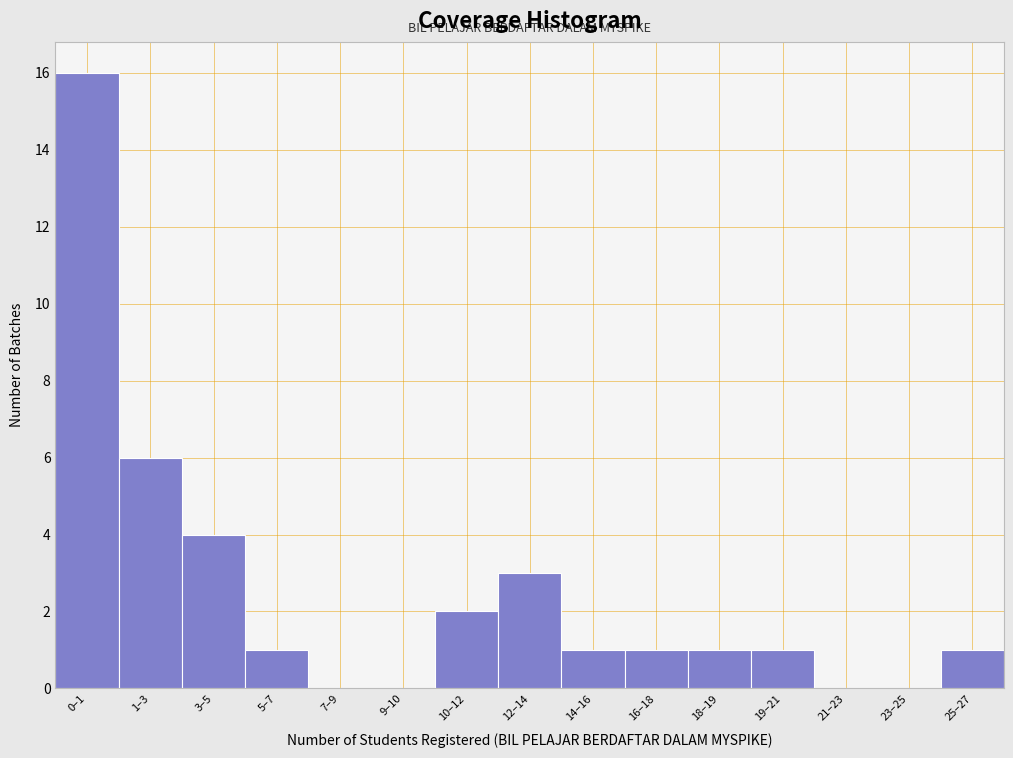

Reading left to right, extract all data points from this chart.

0–1=16	1–3=6	3–5=4	5–7=1	7–9=0	9–10=0	10–12=2	12–14=3	14–16=1	16–18=1	18–19=1	19–21=1	21–23=0	23–25=0	25–27=1